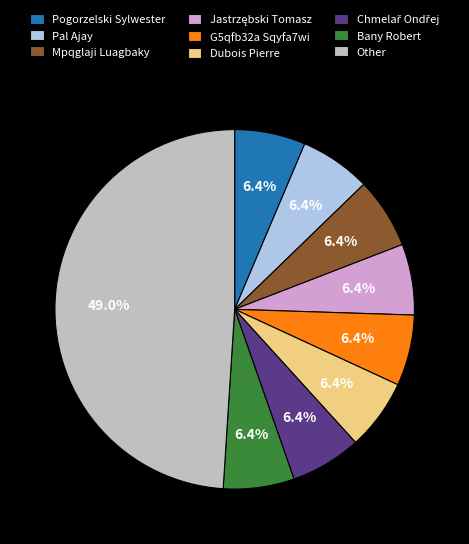

What is the ratio of the value at Bany Robert to the value at Pogorzelski Sylwester?

1.0